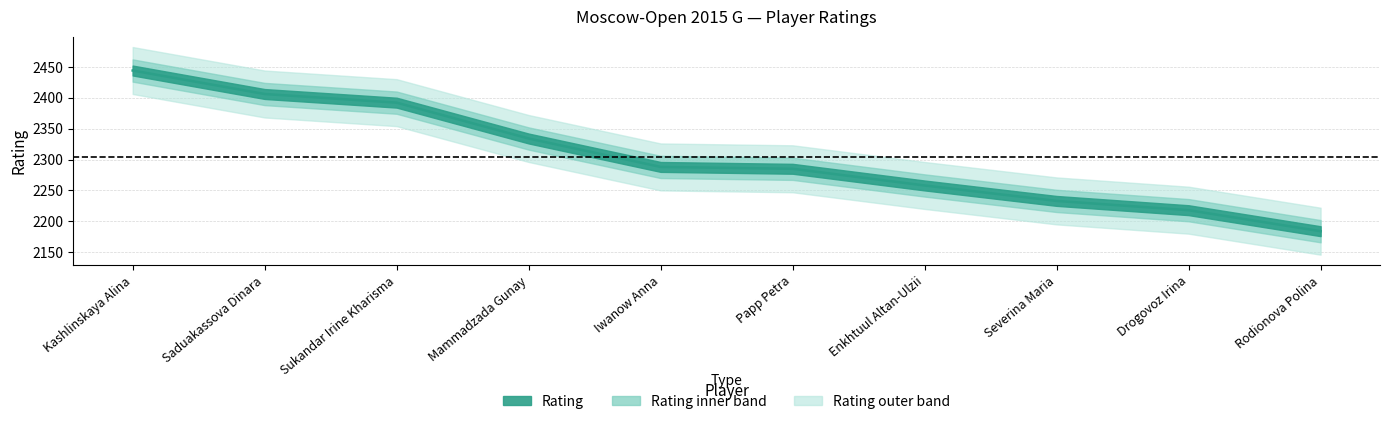

The value at Drogovoz Irina is 3424. True or false?

False